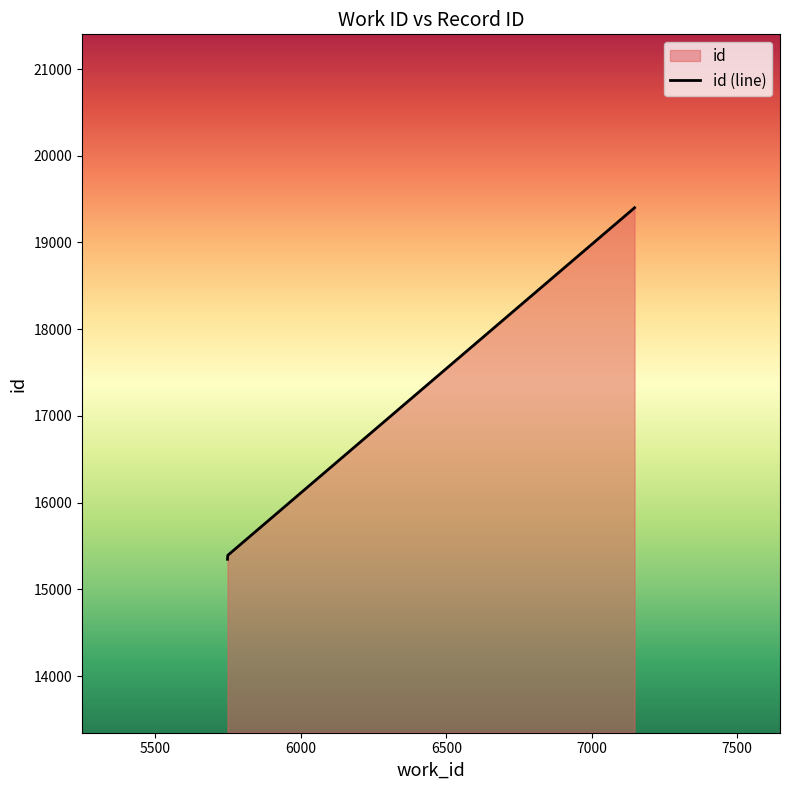

Rank the categories by value from lowest to highest.

5748, 5749, 7147